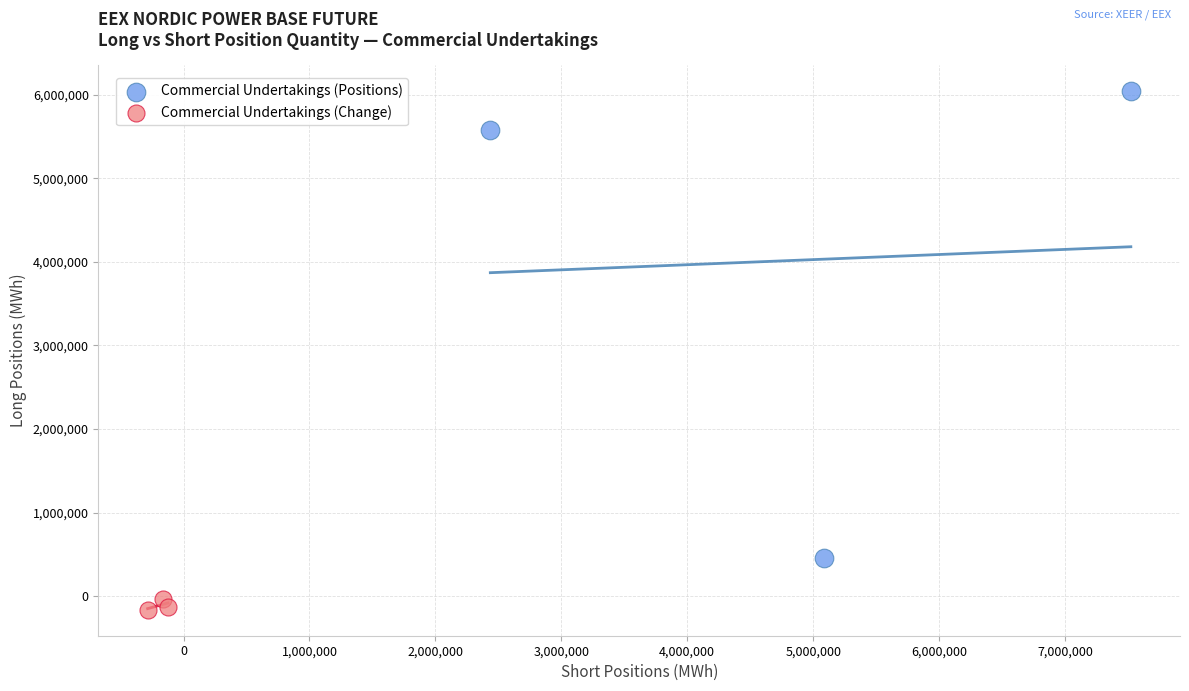

Which series contains the lowest Y value?

Commercial Undertakings (Change)